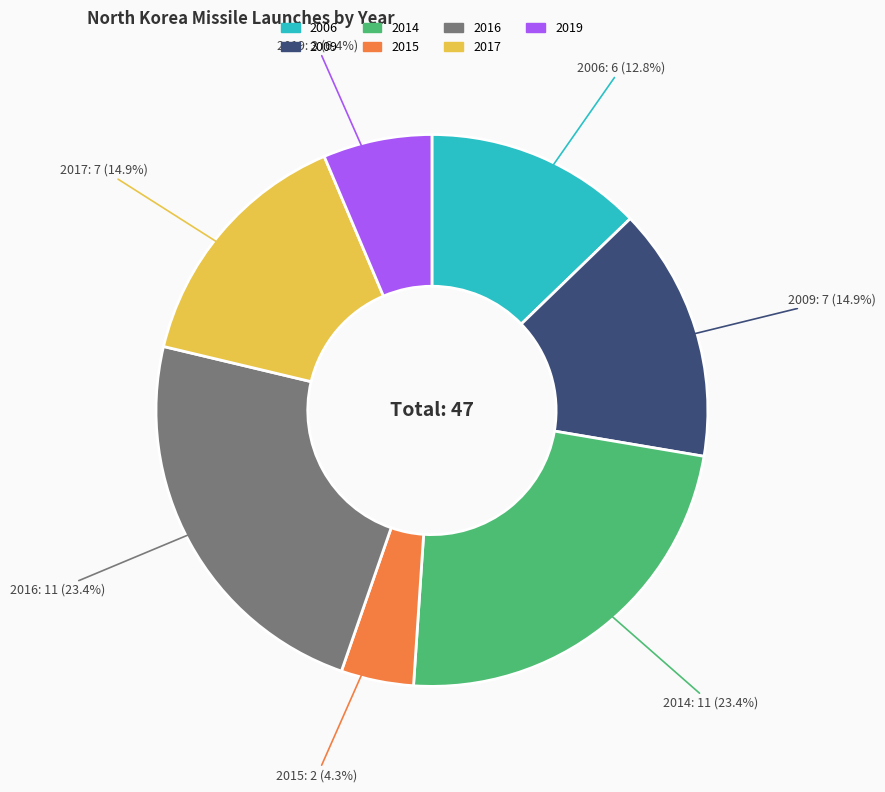

How many slices are in this pie chart?

7